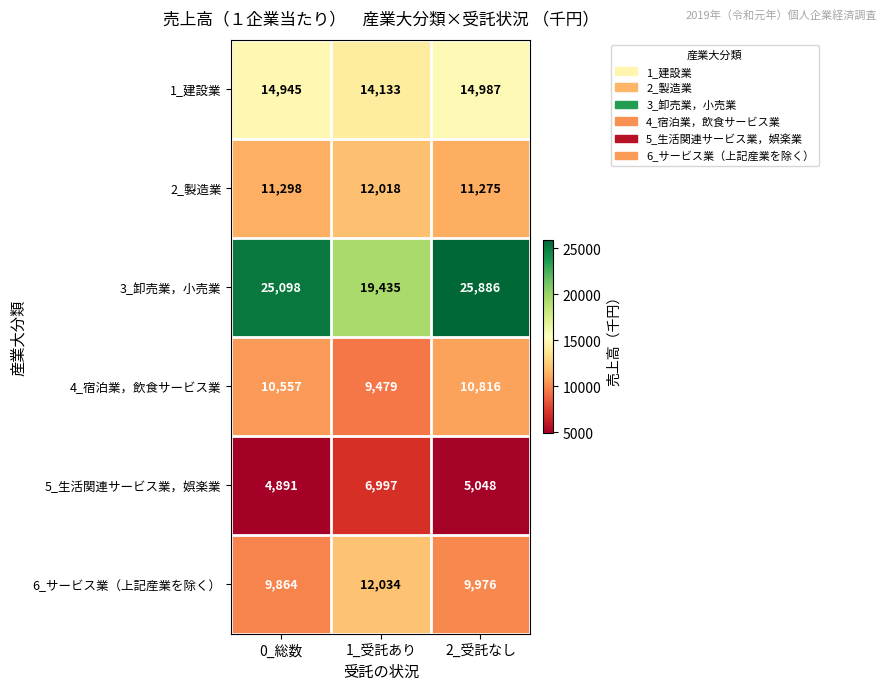

Which label corresponds to the largest value in the chart?

2_受託なし